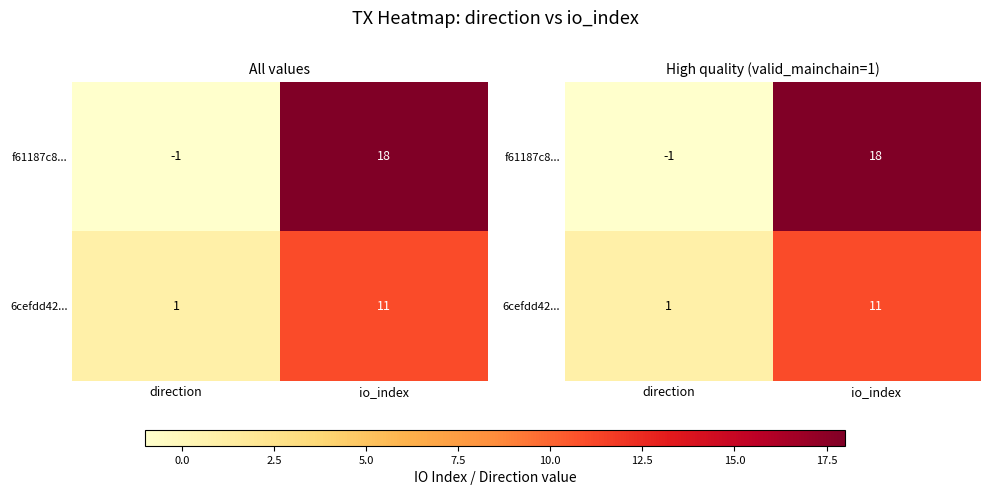

How many 6cefdd42... values are between 1 and 11?

2